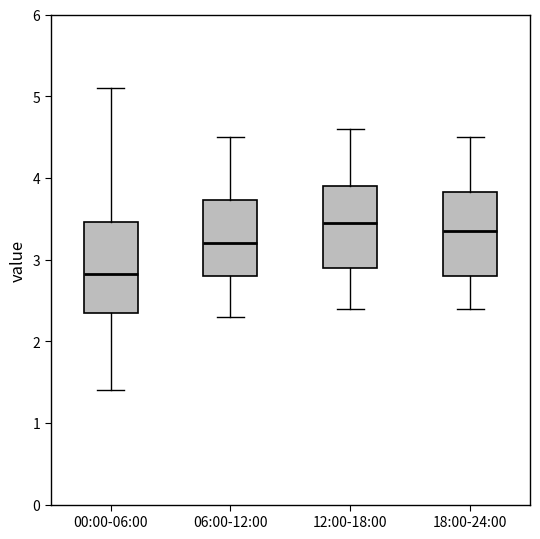

Which box has the lowest median line?

00:00-06:00